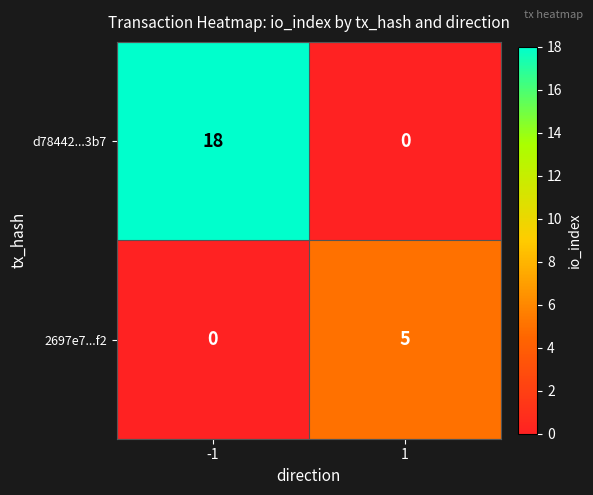

The value of 2697e7...f2 at -1 is 3. True or false?

False